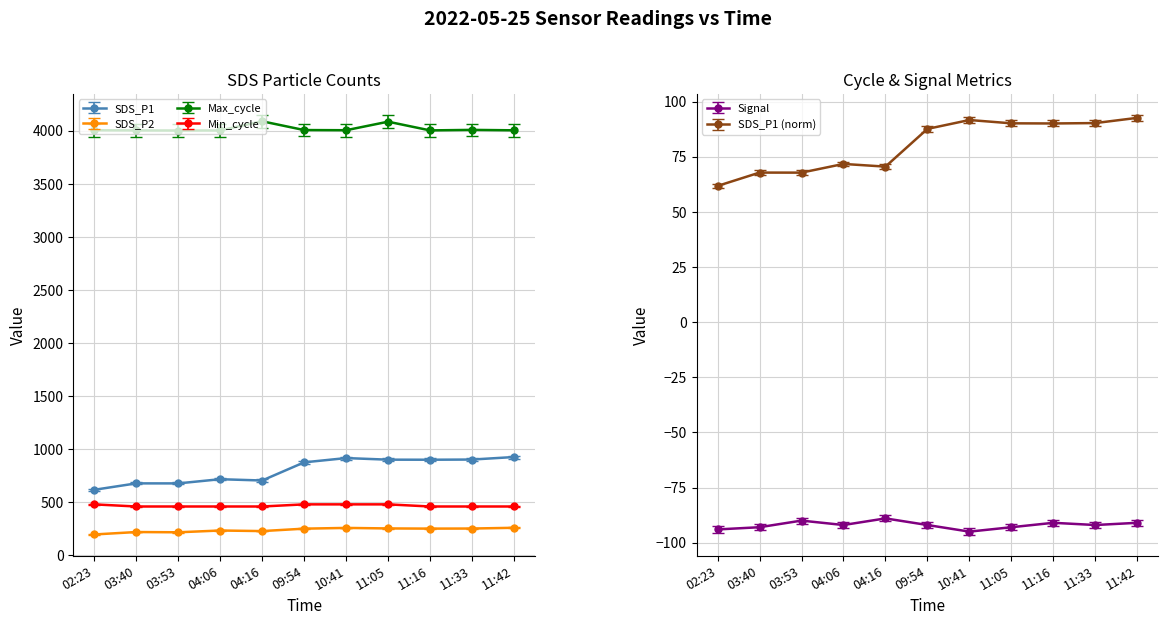

Where is SDS_P1 nearest to the value 77?

04:06